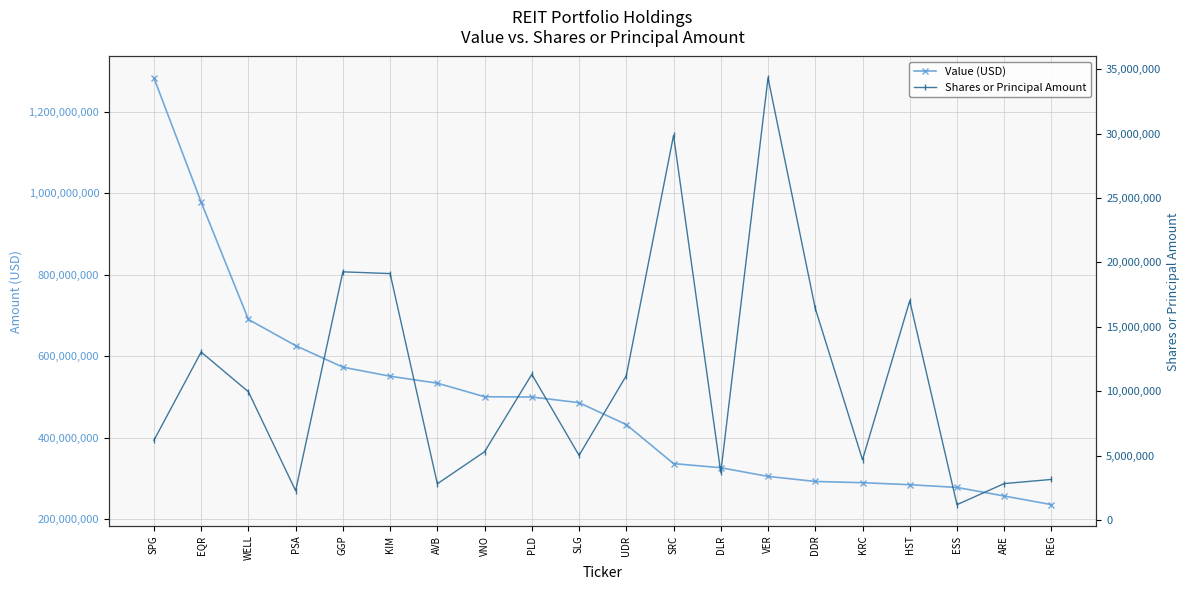

Count the number of categories in the chart.

20